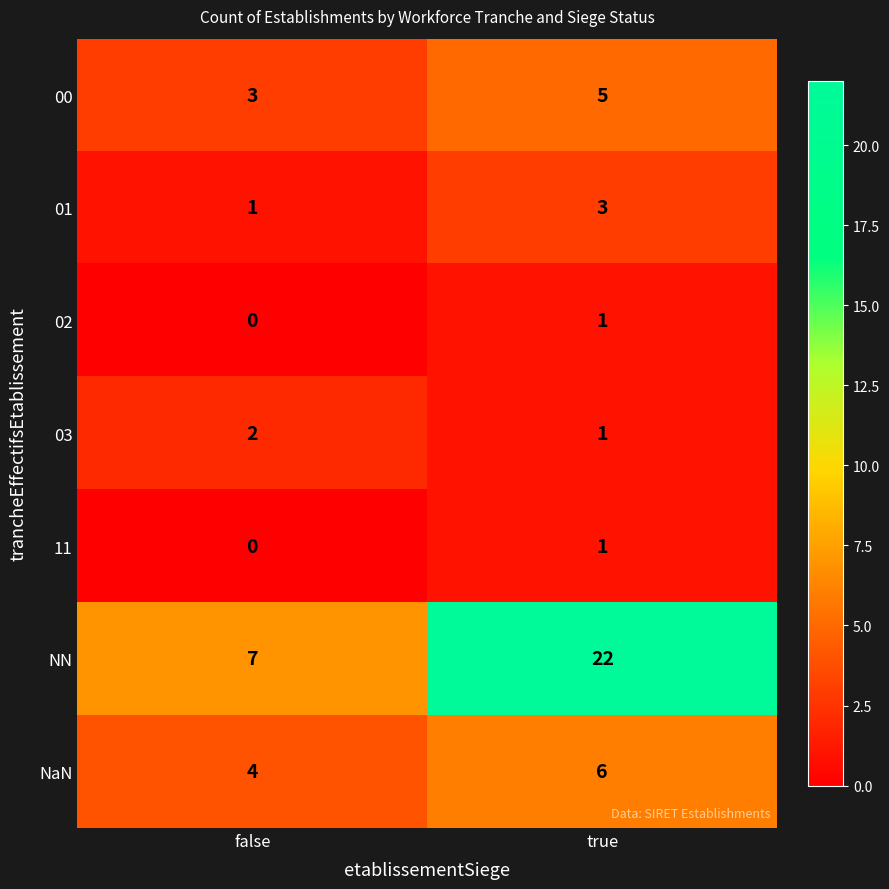

Which series has the widest spread of values?

NN